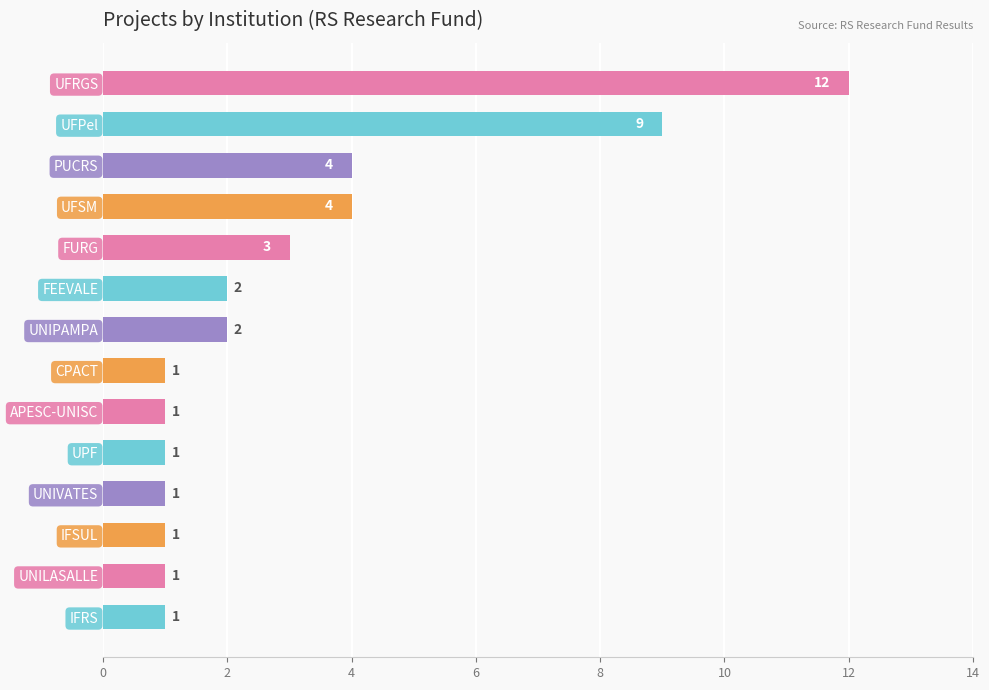

What is the maximum value shown in the chart?

12